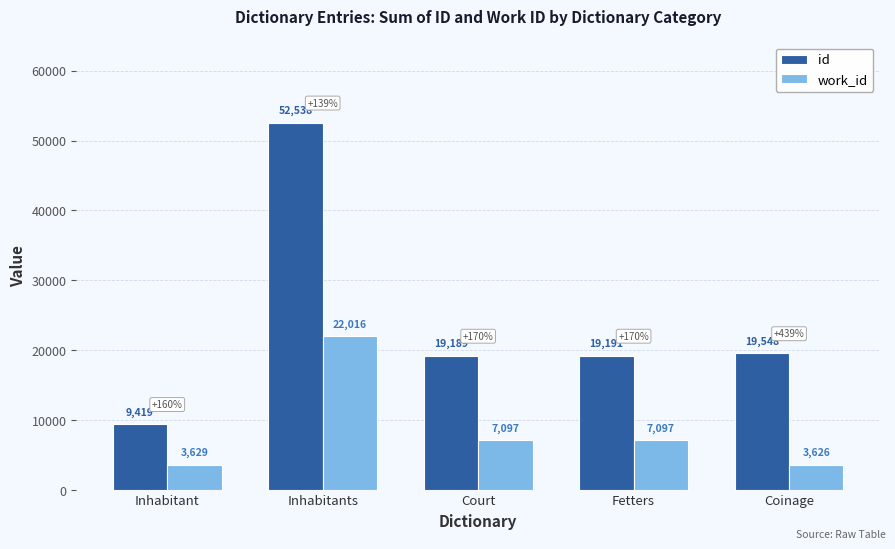

What position from the left is Court?

3